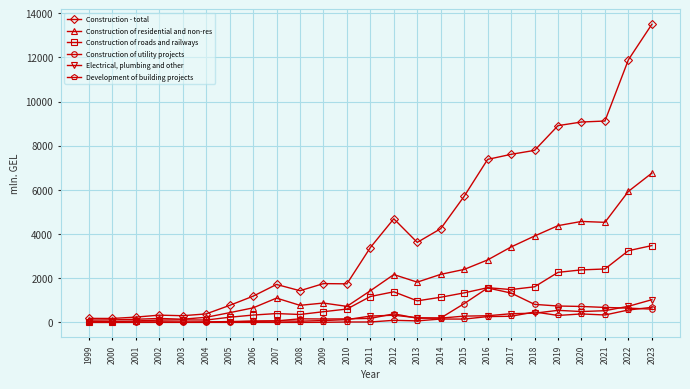

The value of Electrical, plumbing and other at 2015 is 284.6. True or false?

True